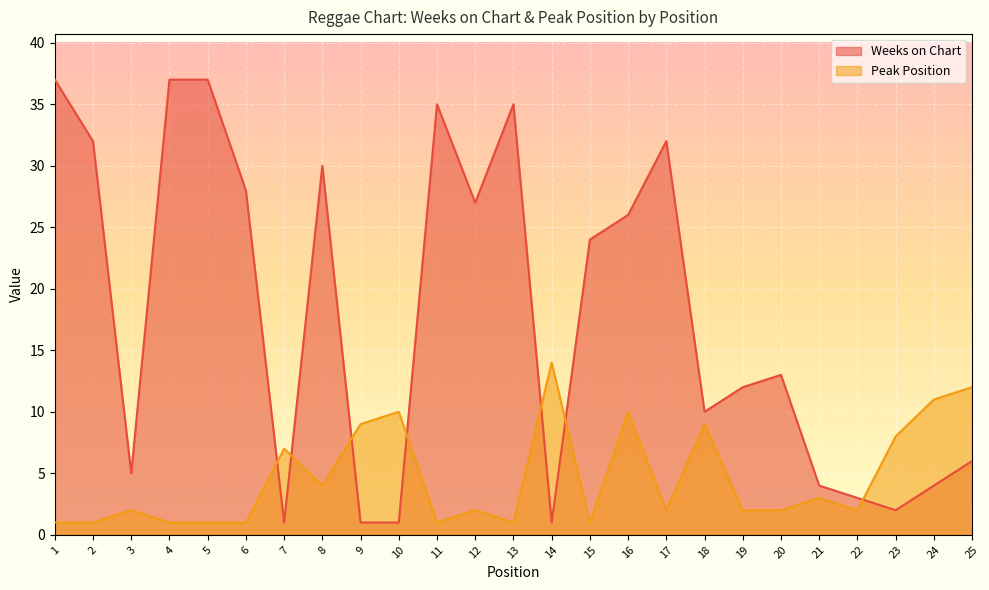

At which category does Peak Position reach its first local peak?

3